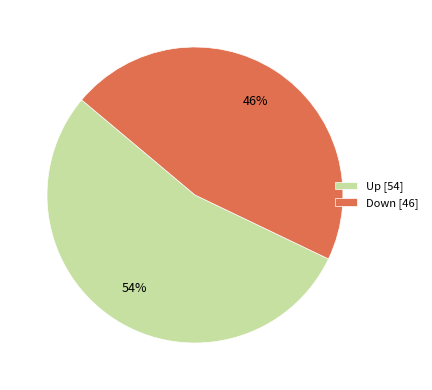

Count the number of slices in the pie.

2